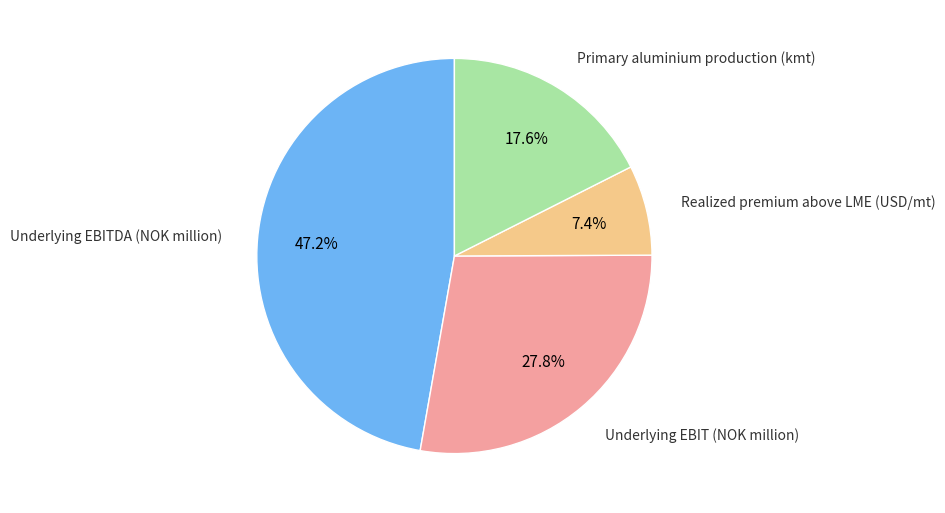

Which category has the biggest portion of the pie?

Underlying EBITDA (NOK million)